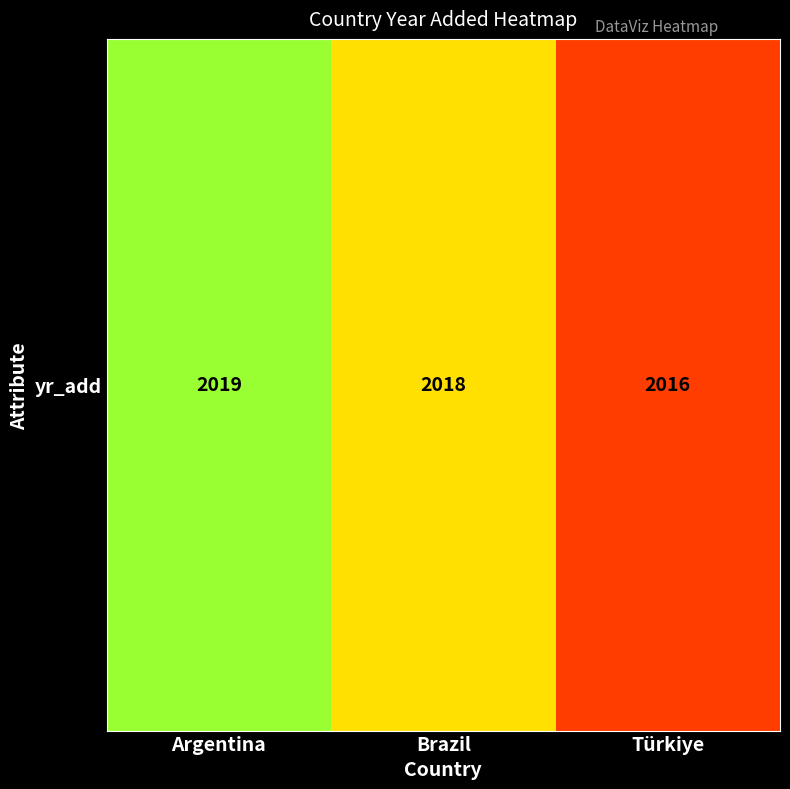

At which label does the data first exceed 2018?

Argentina